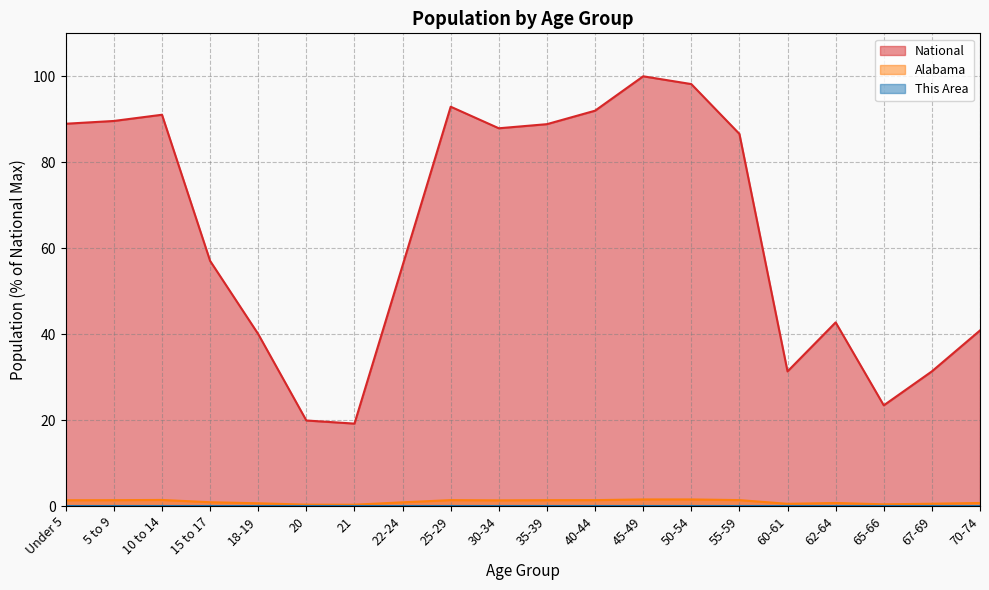

Which series has the largest range (max minus min)?

National